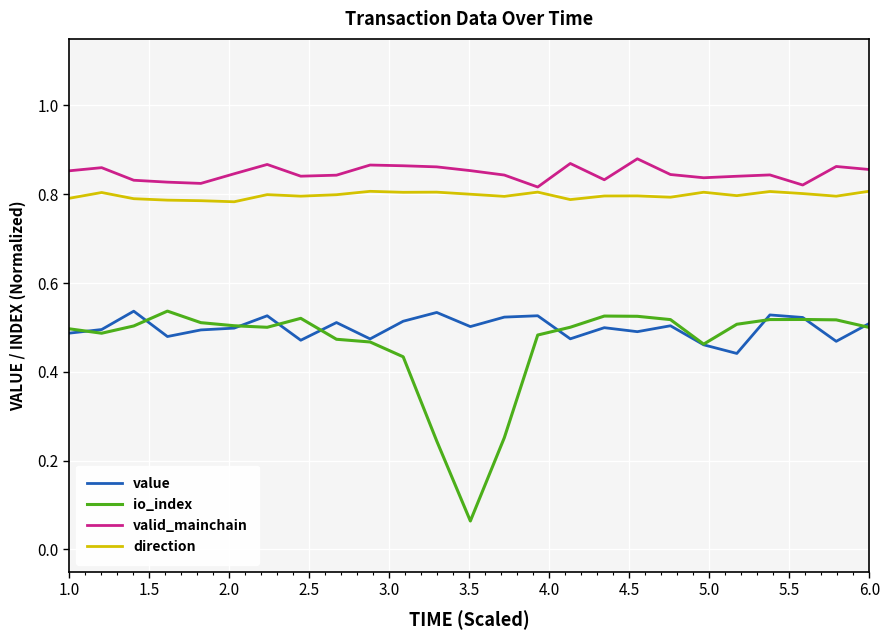

What is the value of the valid_mainchain point at the 17th from the left?

0.8